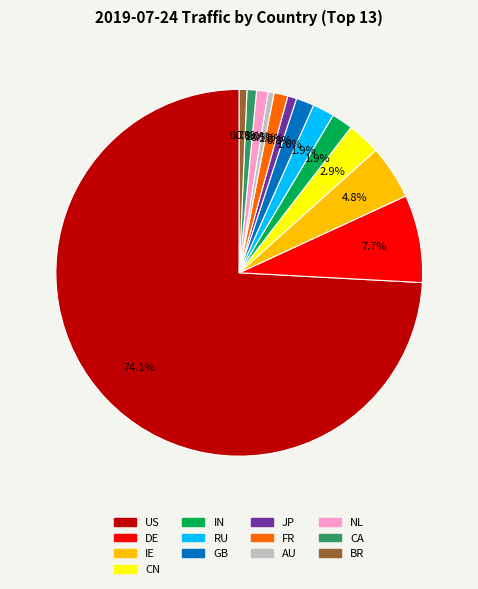

What is the total percentage of GB and BR?

2.3%